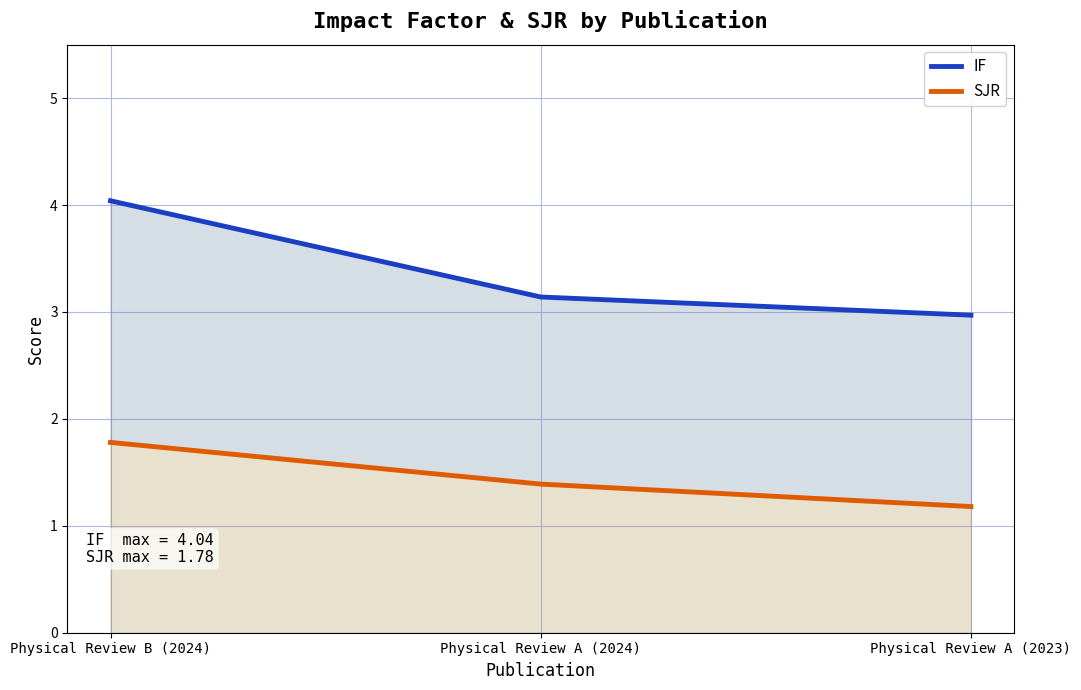

Is it true that IF equals 3.0 at Physical Review A (2023)?

True